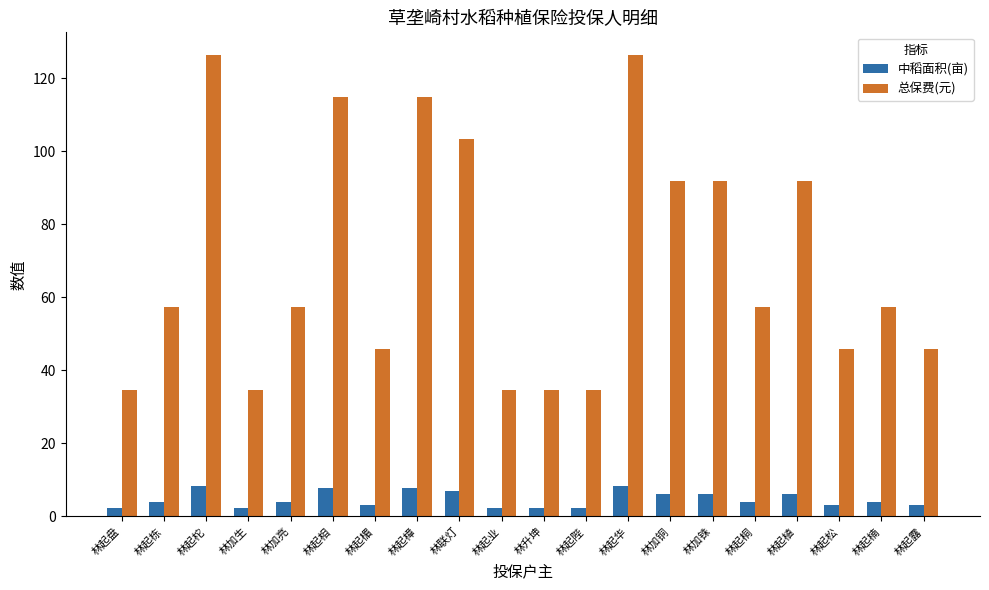

What is the difference between the second highest and minimum values in the 中稻面积(亩) series?

6.1